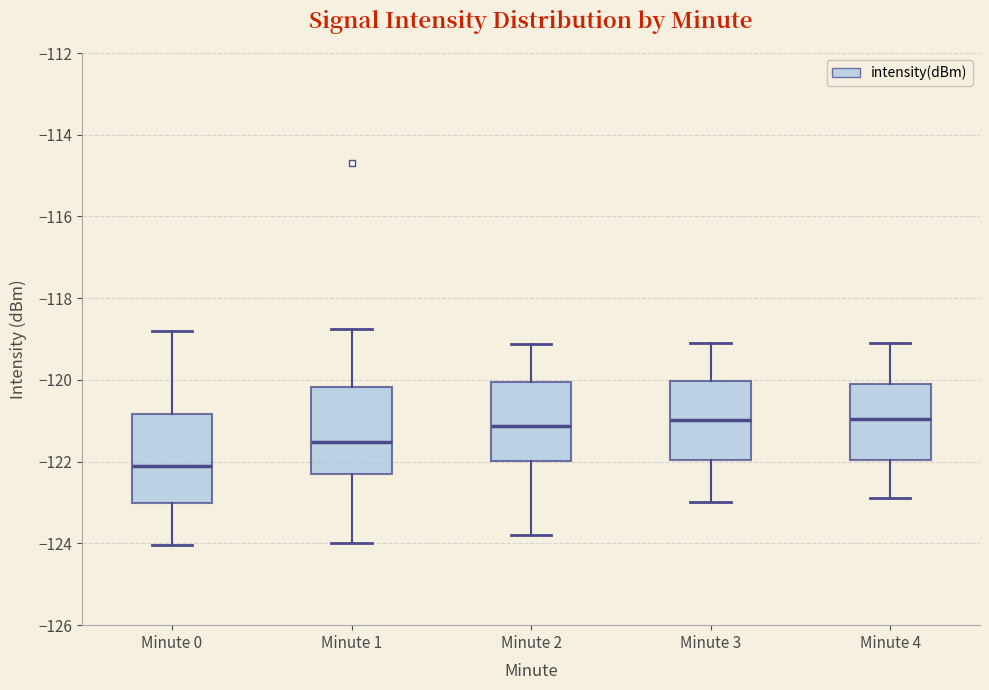

Where does the median line of the box for Minute 4 sit on the y-axis? The values are not printed on the chart, so give them approximately, as read against the axis.

-121.0